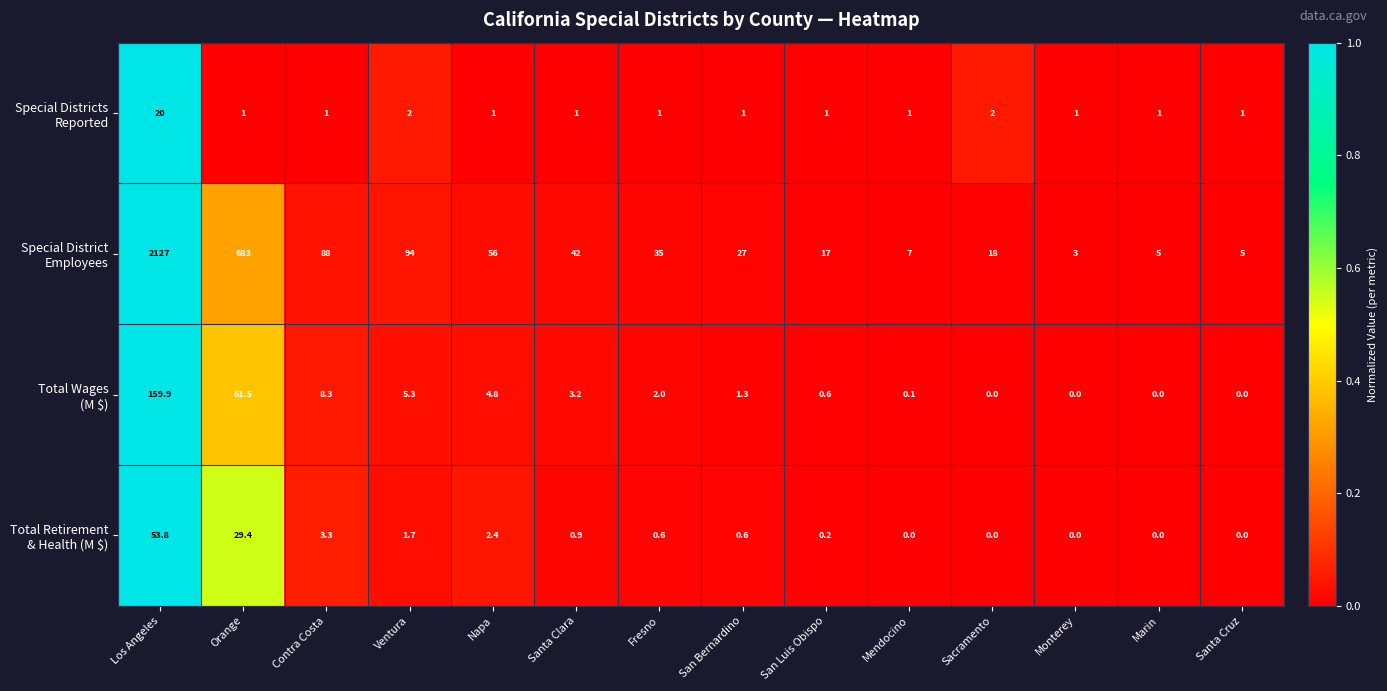

At which category is the sum across all series the highest?

Los Angeles